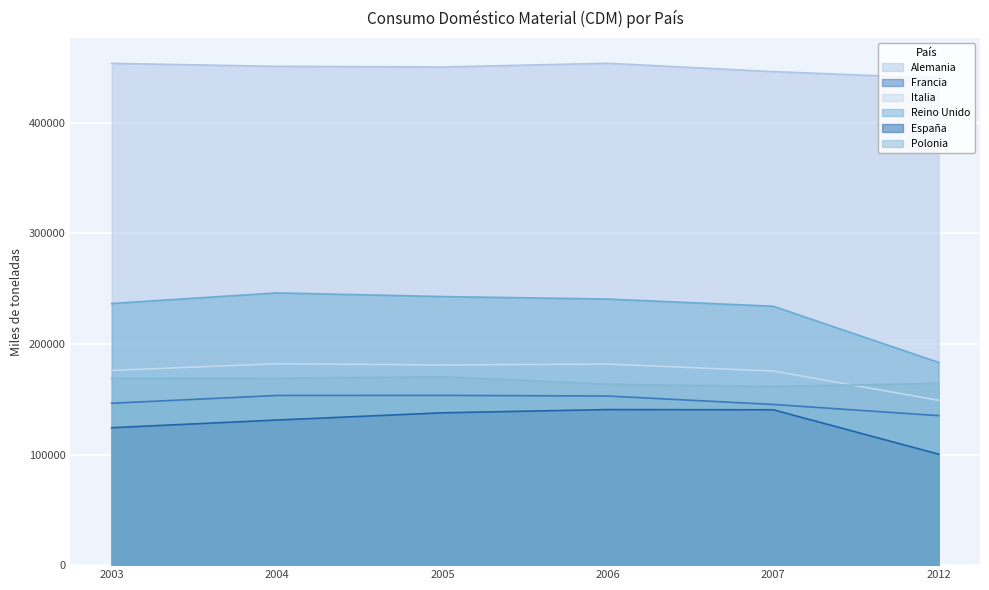

What is the value of the Italia point at the 1st from the left?

176076